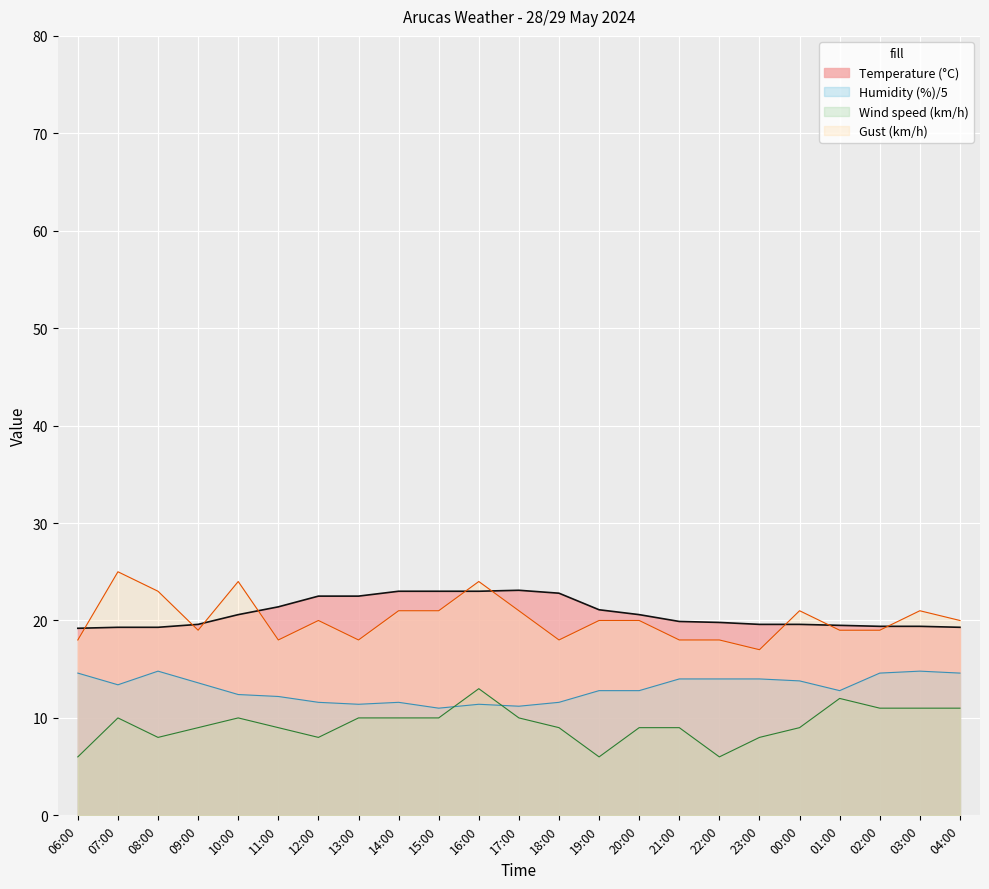

Count the Gust (km/h) values in the range 18 to 21.

18